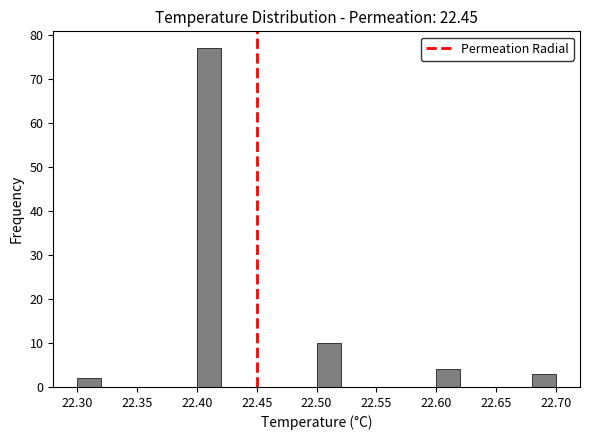

What is the height of the bar covering 22.60 to 22.62 on the x-axis? The values are not printed on the chart, so give them approximately, as read against the axis.

4